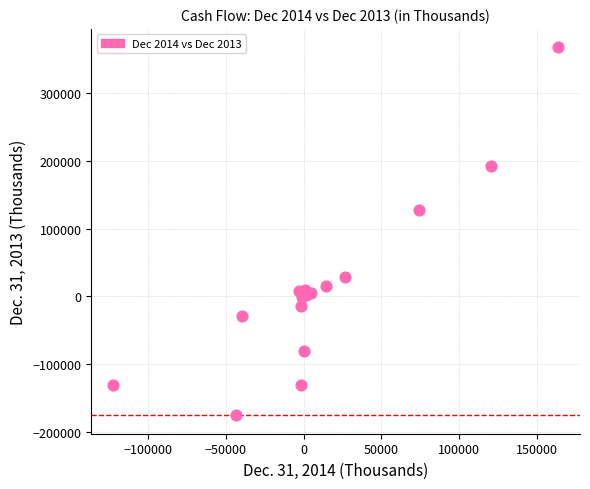

What Y value in the scatter plot is closest to 95933?

127946